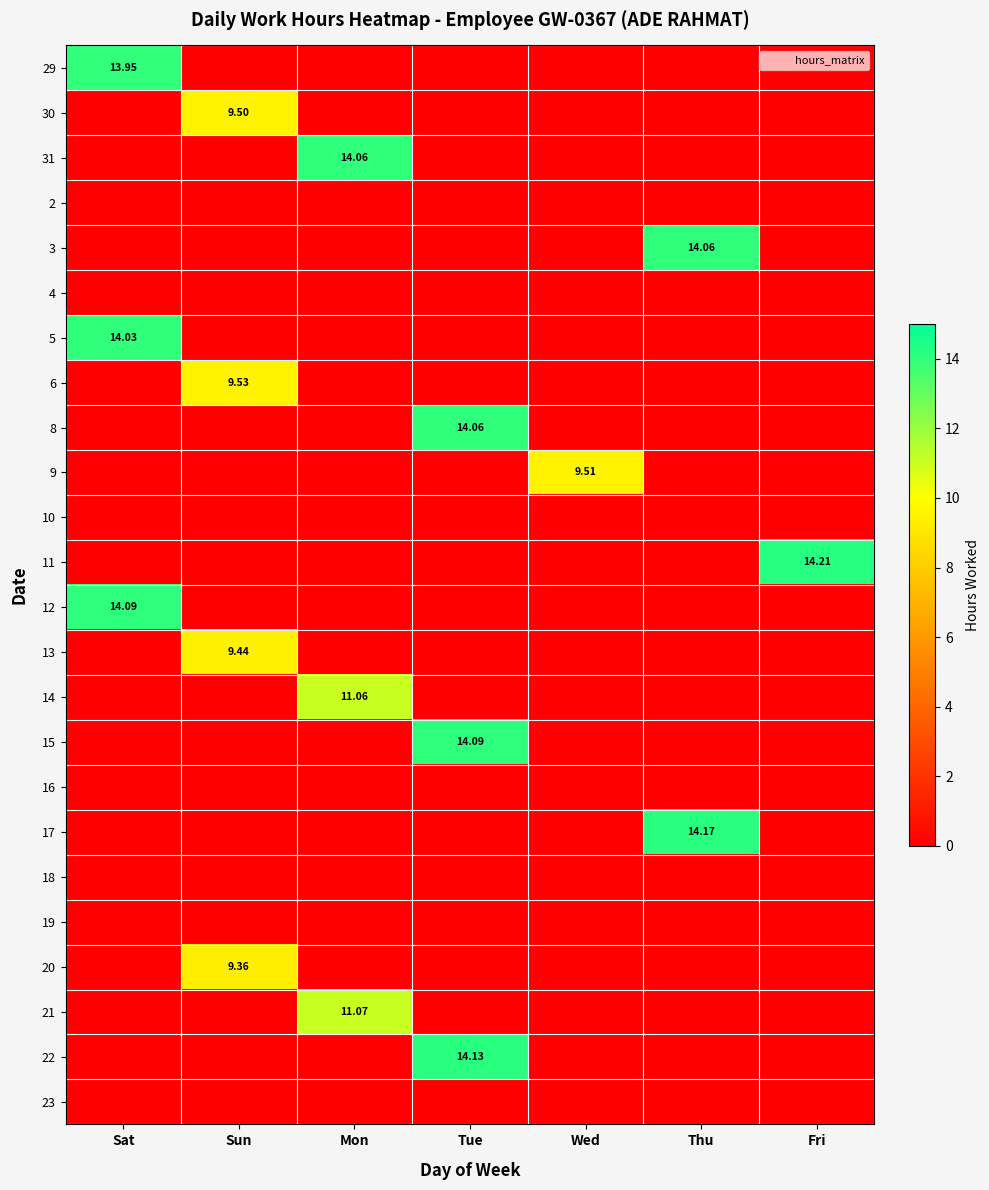

At Sat, list the series in order from largest to smallest.

12, 5, 29, 30, 31, 2, 3, 4, 6, 8, 9, 10, 11, 13, 14, 15, 16, 17, 18, 19, 20, 21, 22, 23